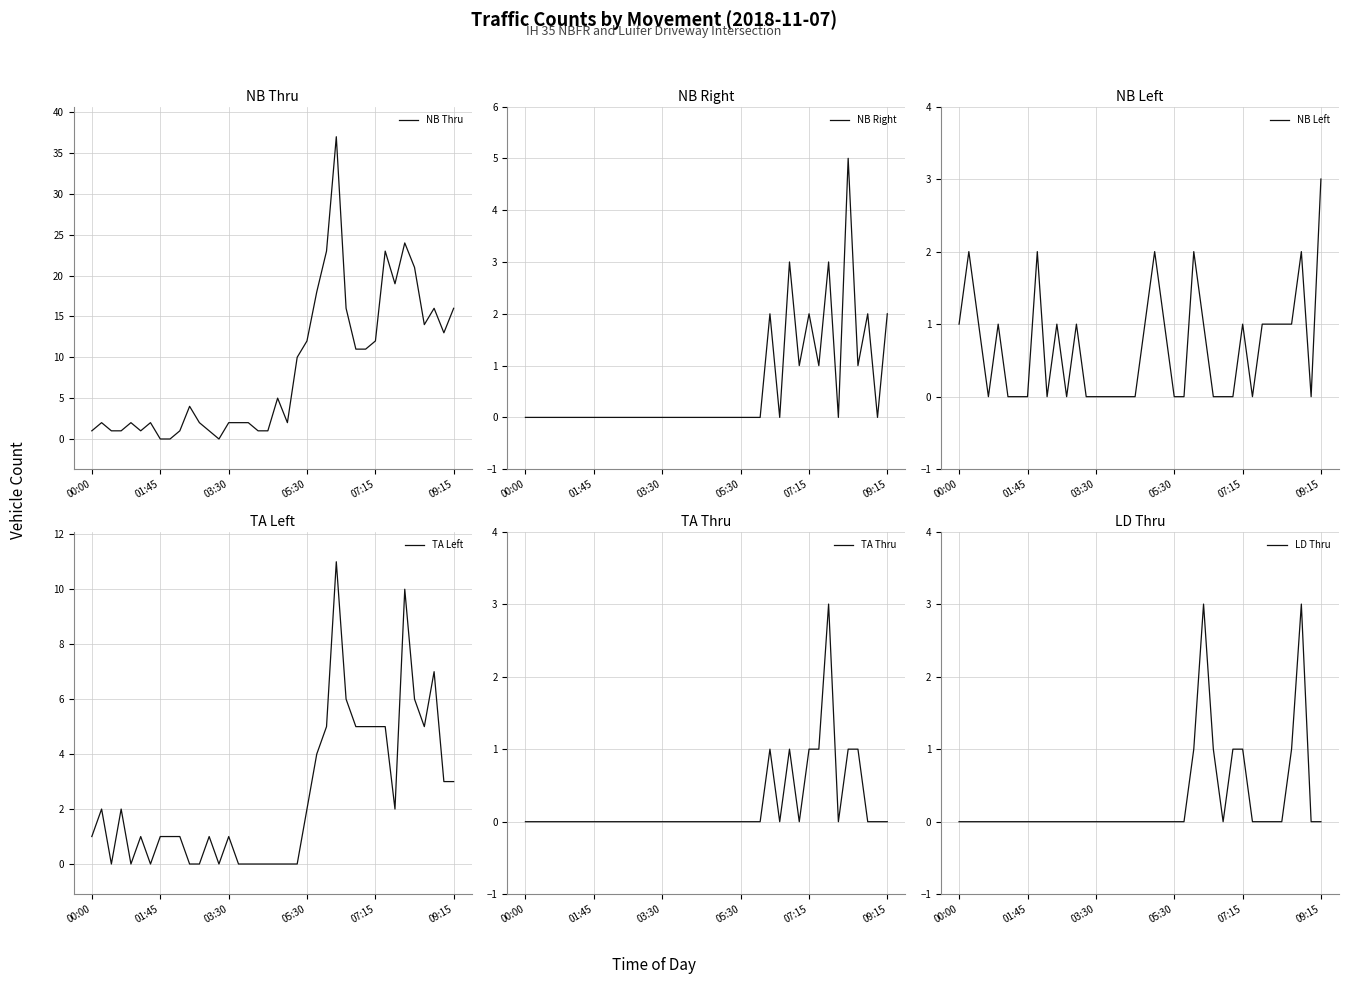

Is this an area chart (filled region under the line)?

No